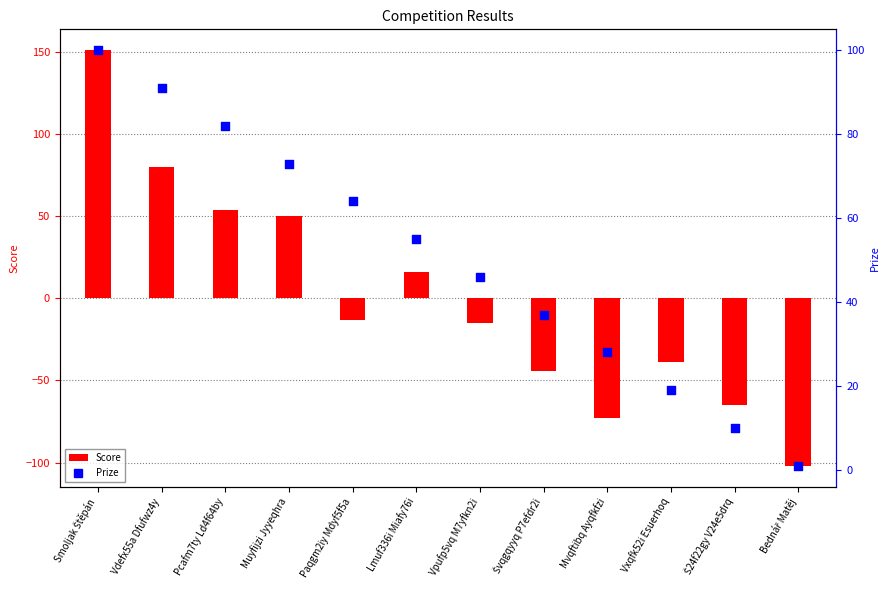

What is the total value across all series at Vxqfk52i Esuerhoq?

-20